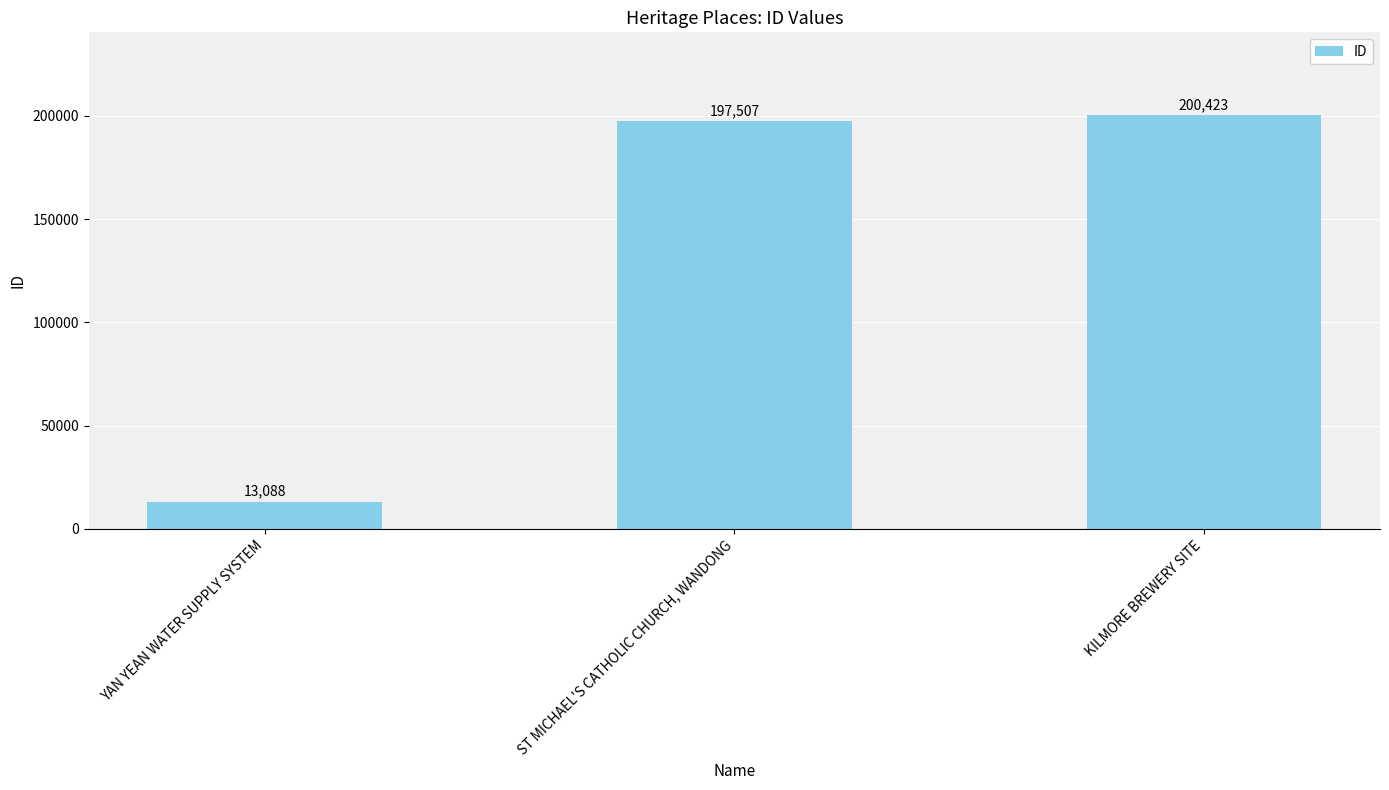

Reading left to right, what are all the values shown in this chart?

YAN YEAN WATER SUPPLY SYSTEM=13088	ST MICHAEL'S CATHOLIC CHURCH, WANDONG=197507	KILMORE BREWERY SITE=200423